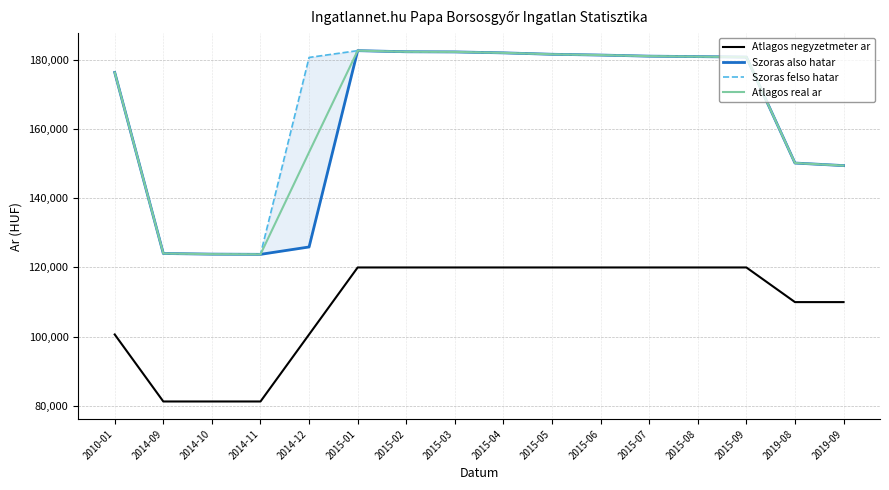

What is the difference between the second highest and second lowest values in the Atlagos real ar series?

58418